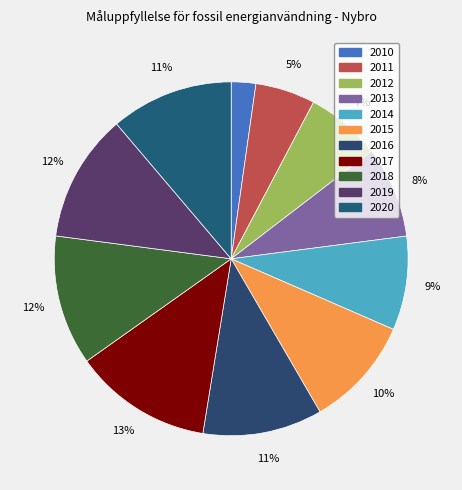

The 2013 slice represents 8% of the pie. True or false?

True